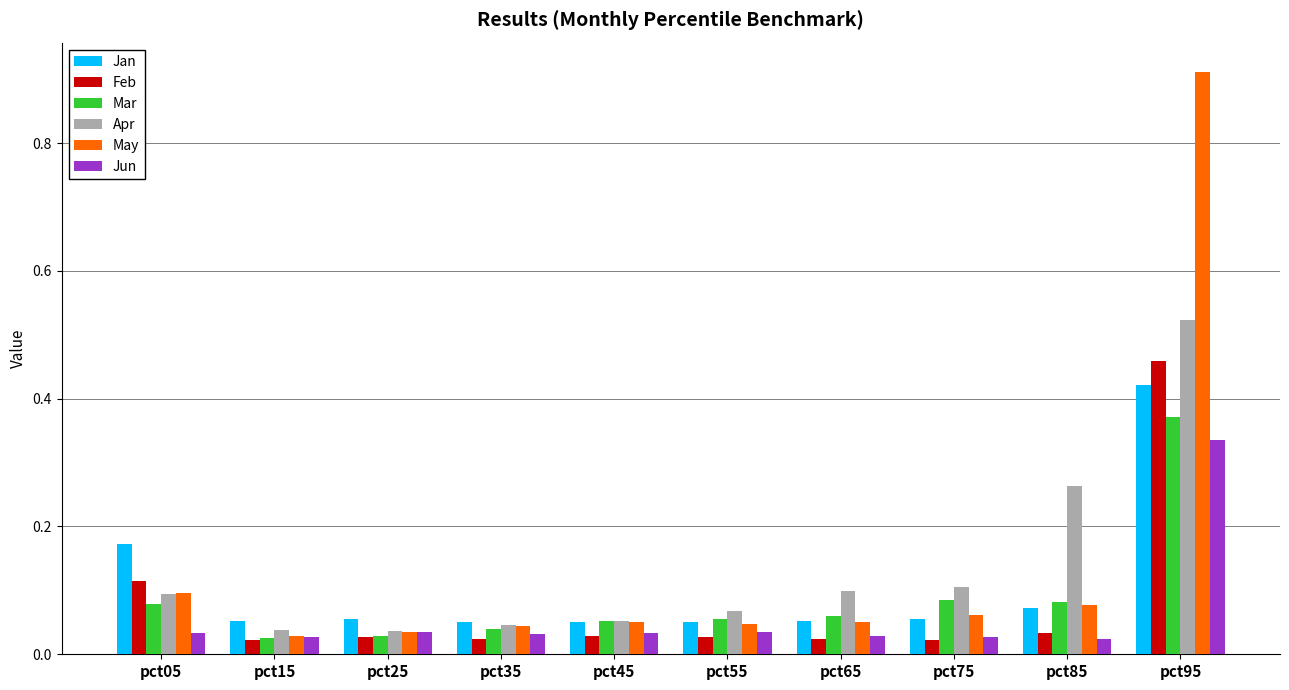

Which series has the largest range (max minus min)?

May